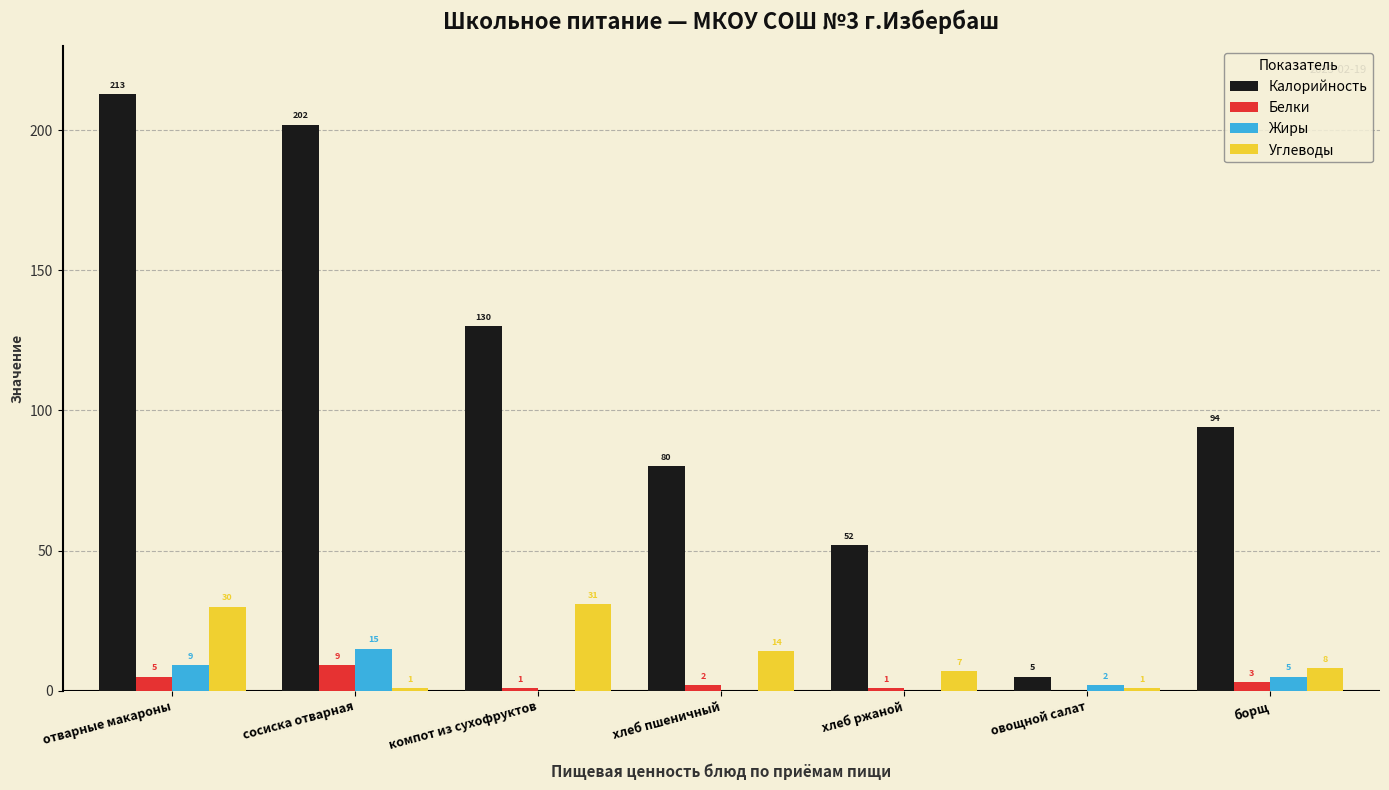

Where is Калорийность nearest to the value 109?

борщ